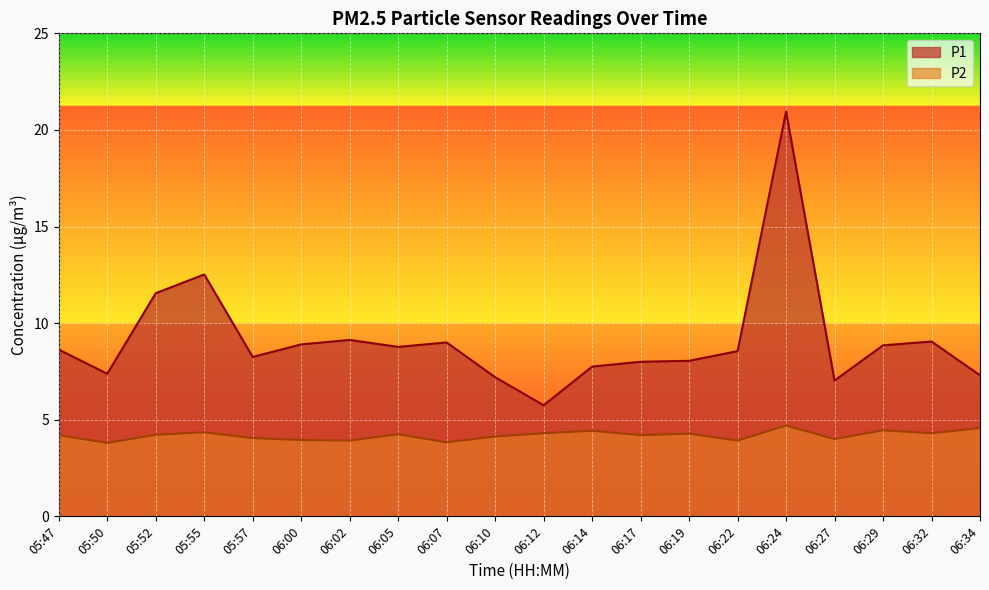

What is the value of the P1 point at the 4th from the left?

12.5